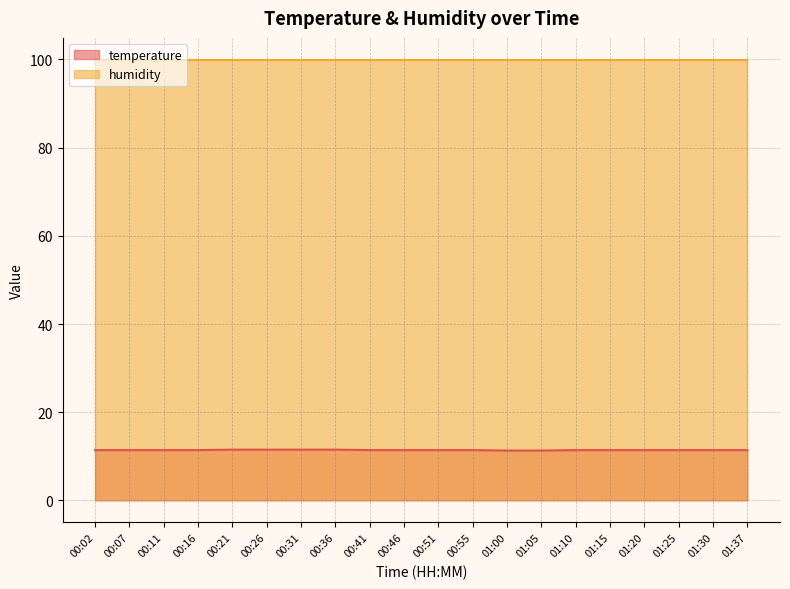

The value at 01:15 is 7.6. True or false?

False